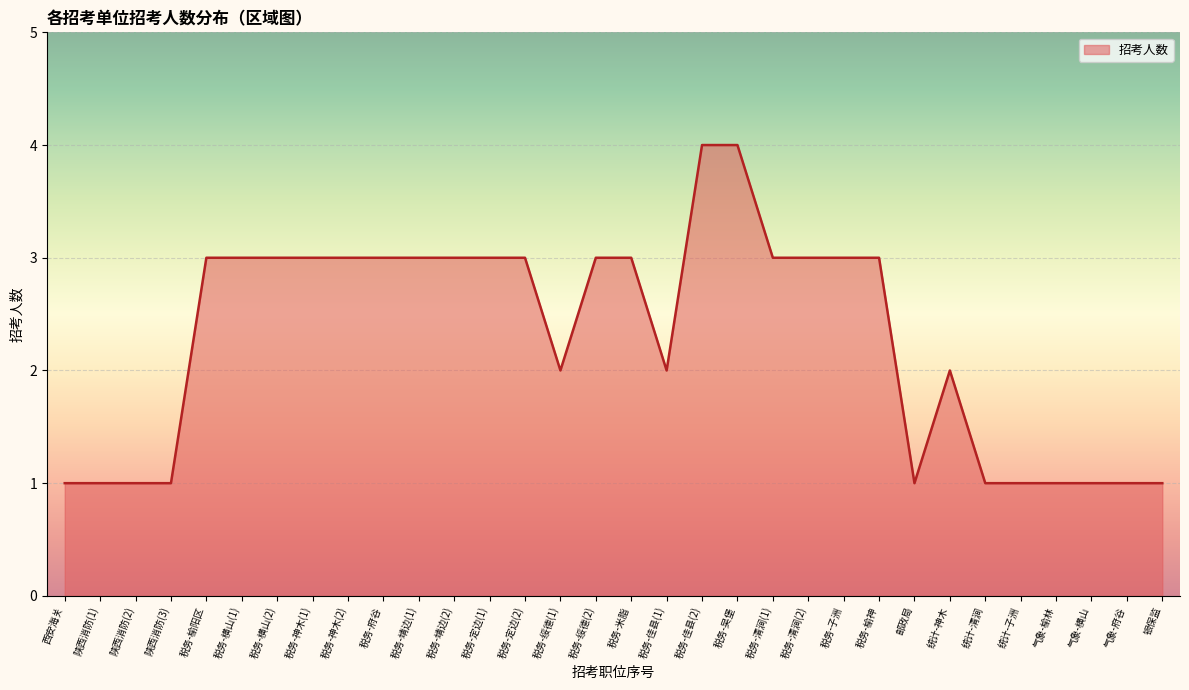

What is the difference between the maximum and minimum values?

3